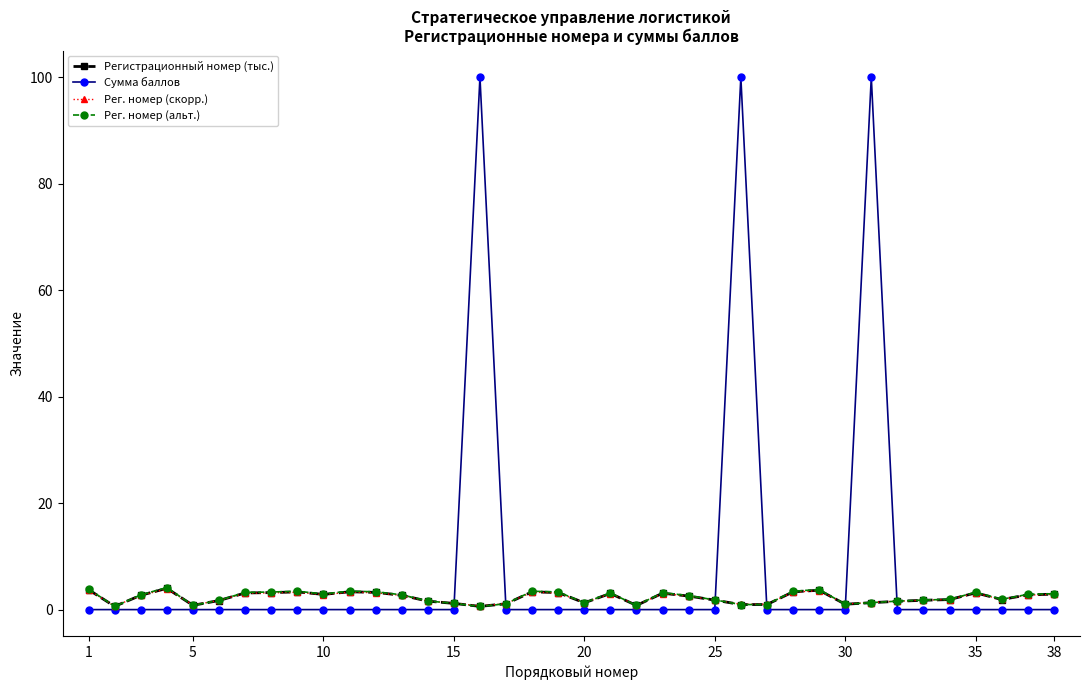

What is the value of the Регистрационный номер (тыс.) point at the 18th from the left?

3.3